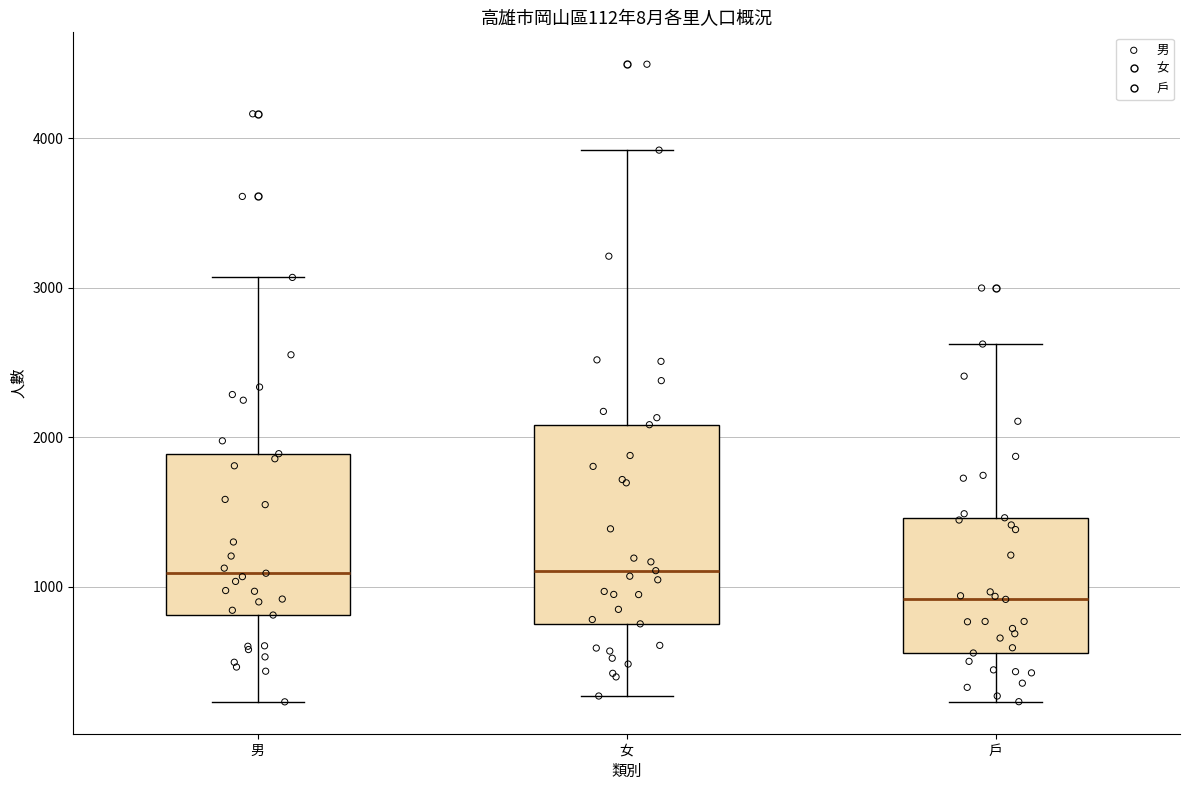

Which box is the tallest, from its lower edge to its upper edge?

女